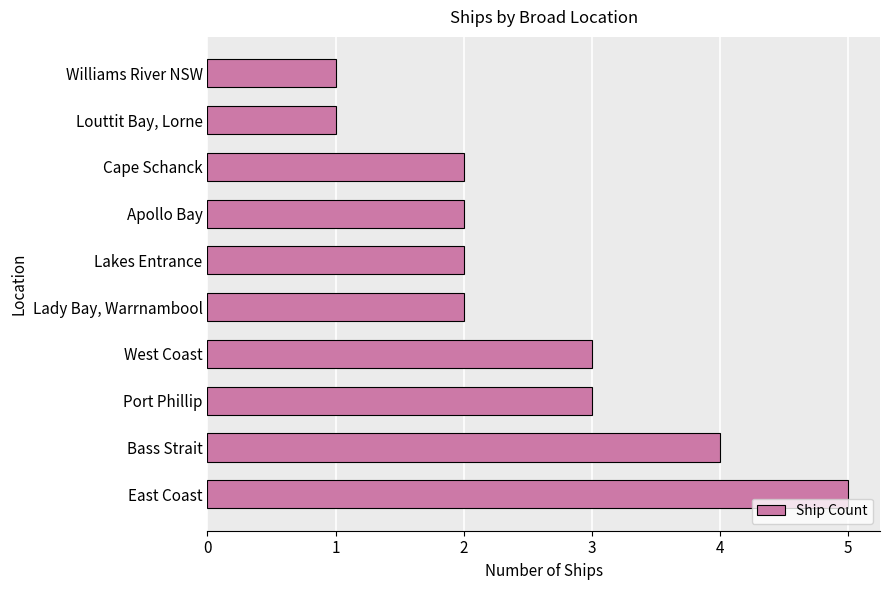

What is the smallest value displayed?

1